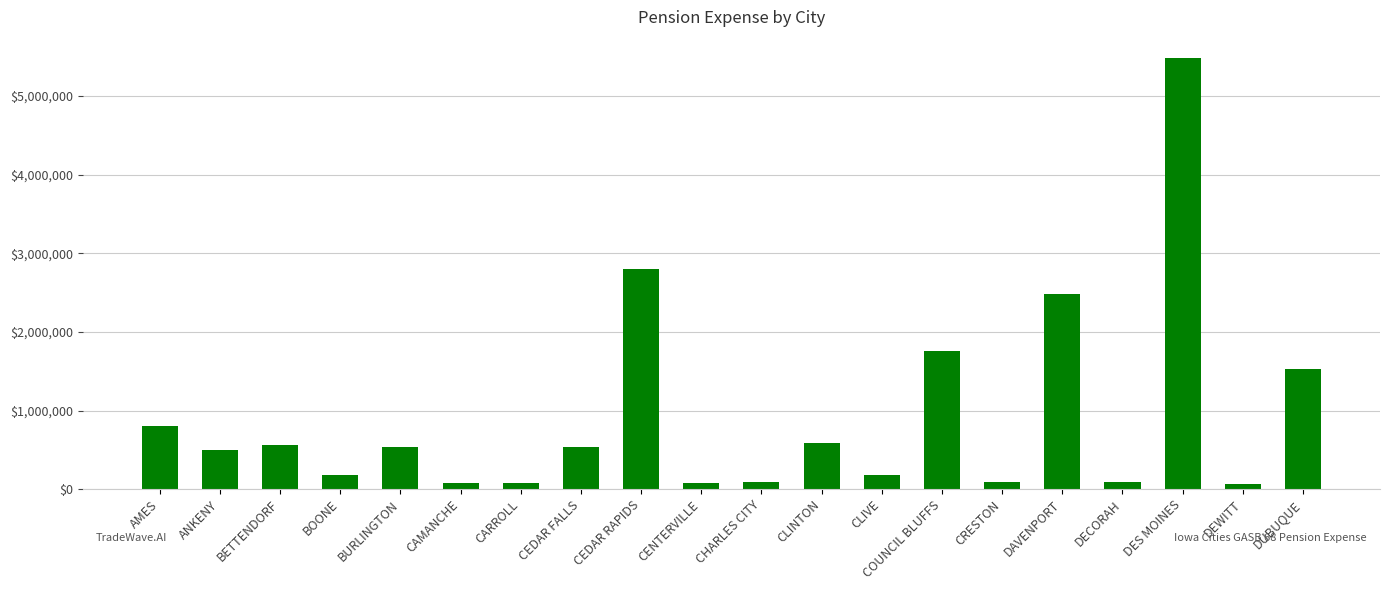

Between CENTERVILLE and ANKENY, which is larger?

ANKENY